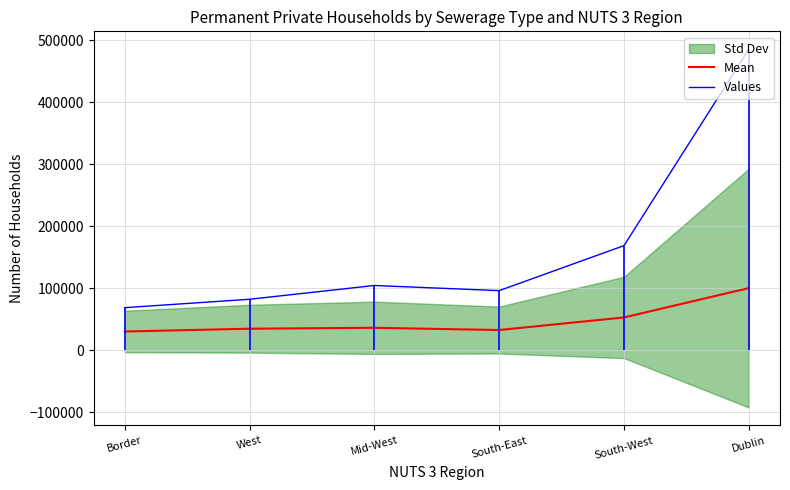

How many data points does each series have?

6